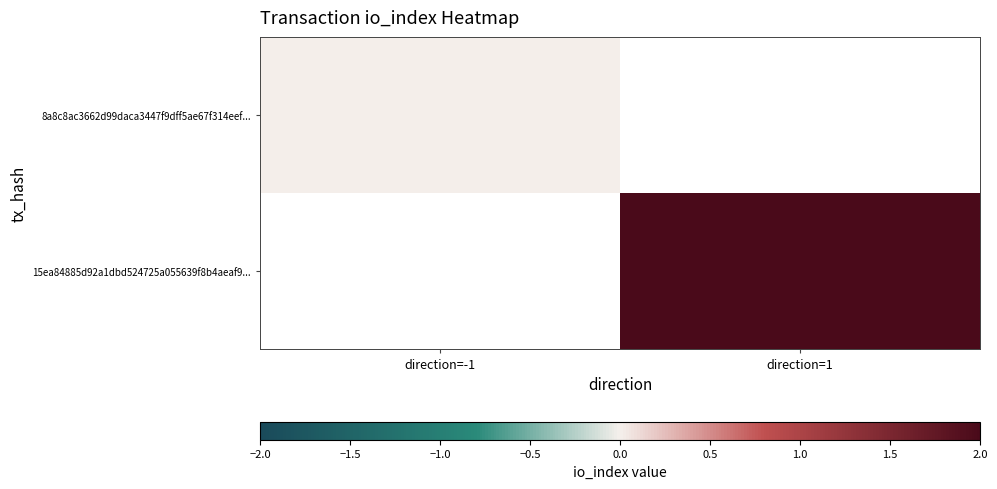

Which series has the largest range (max minus min)?

8a8c8ac3662d99daca3447f9dff5ae67f314eef...